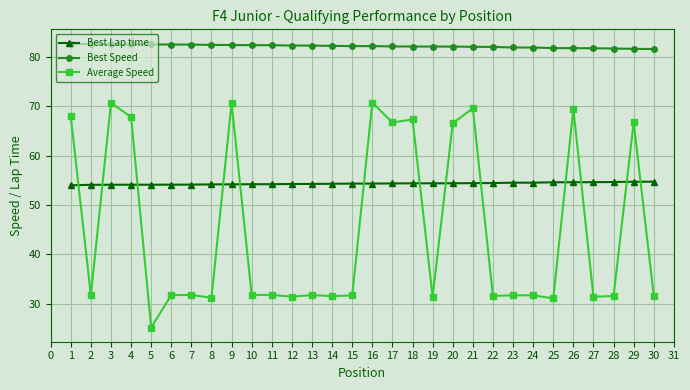

What is the total value across all series at 9?

207.2